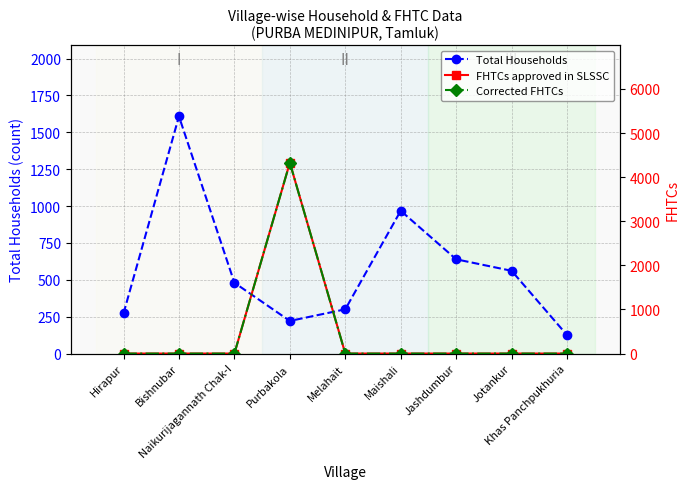

Is it true that FHTCs approved in SLSSC equals 0 at Naikurijagannath Chak-I?

True